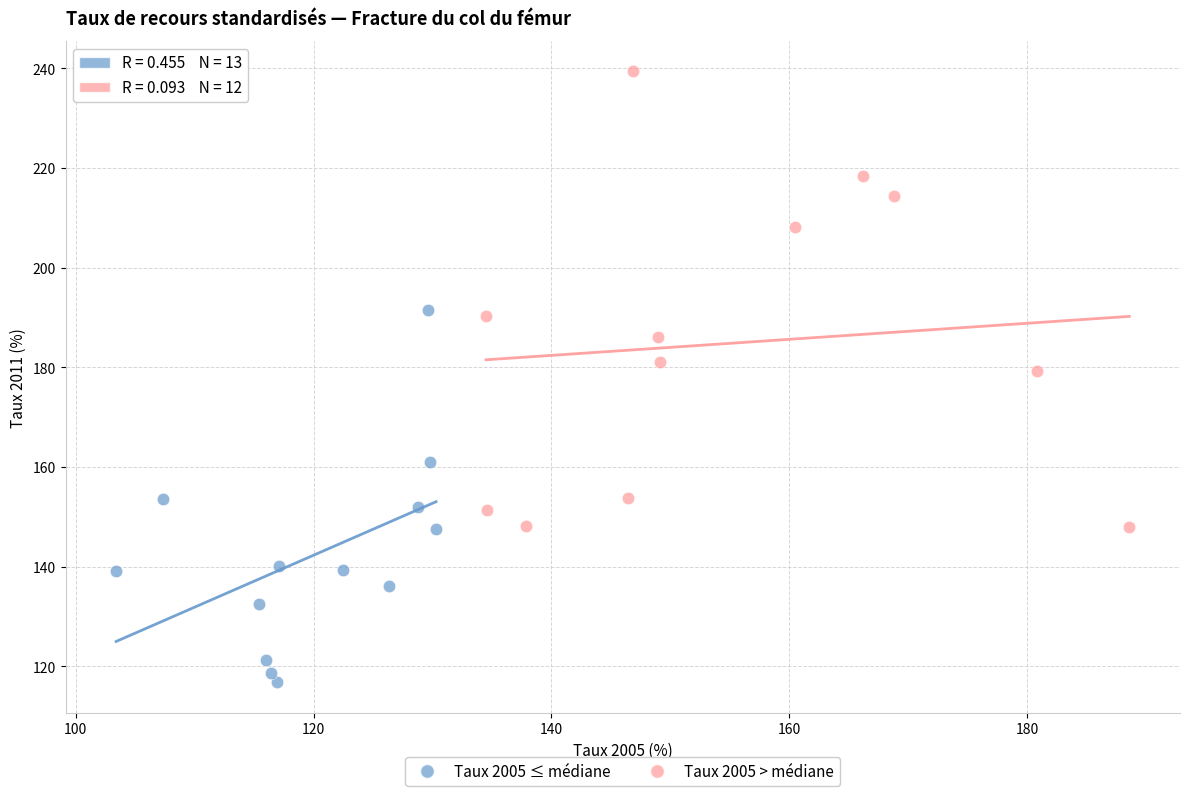

Which series has the widest spread of Y values?

Taux 2005 > médiane